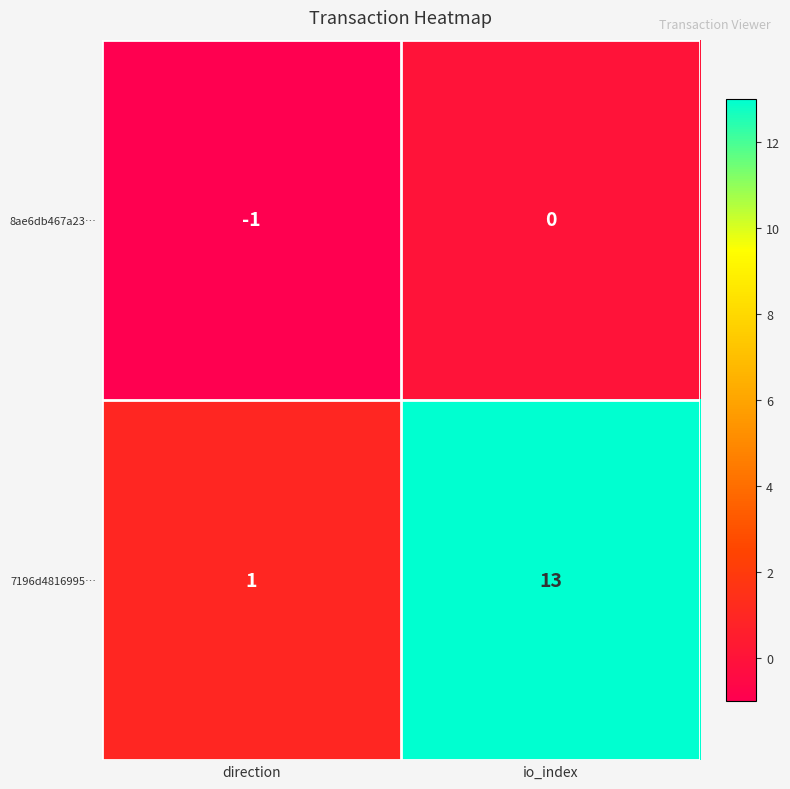

Which series changed the most between direction and io_index?

7196d4816995…